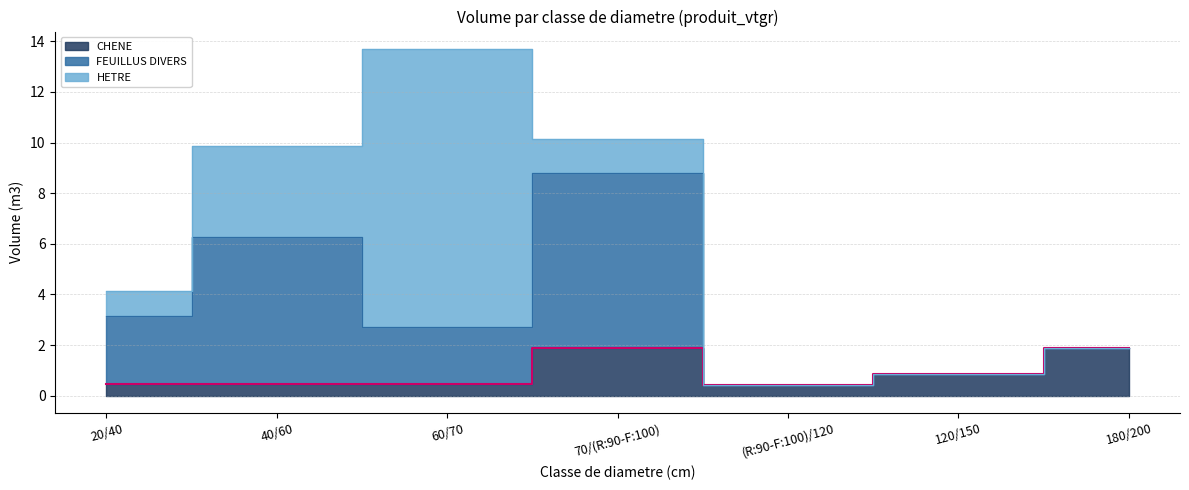

What position from the right is 60/70?

5